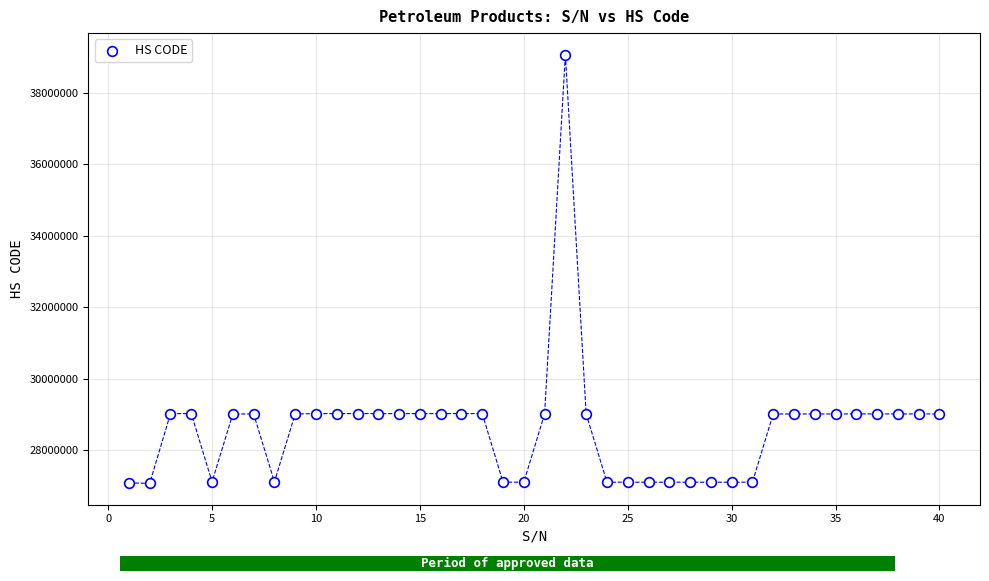

What is the range of Y values (max minus min)?

12002030